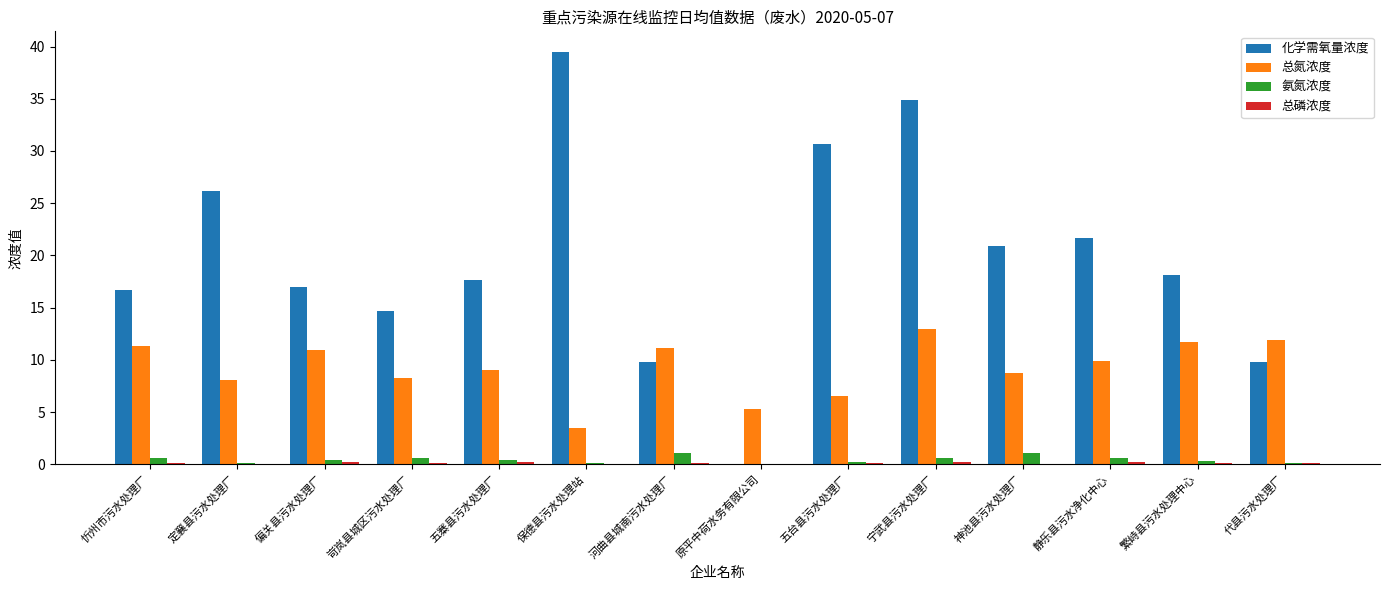

Count the number of categories in the chart.

14